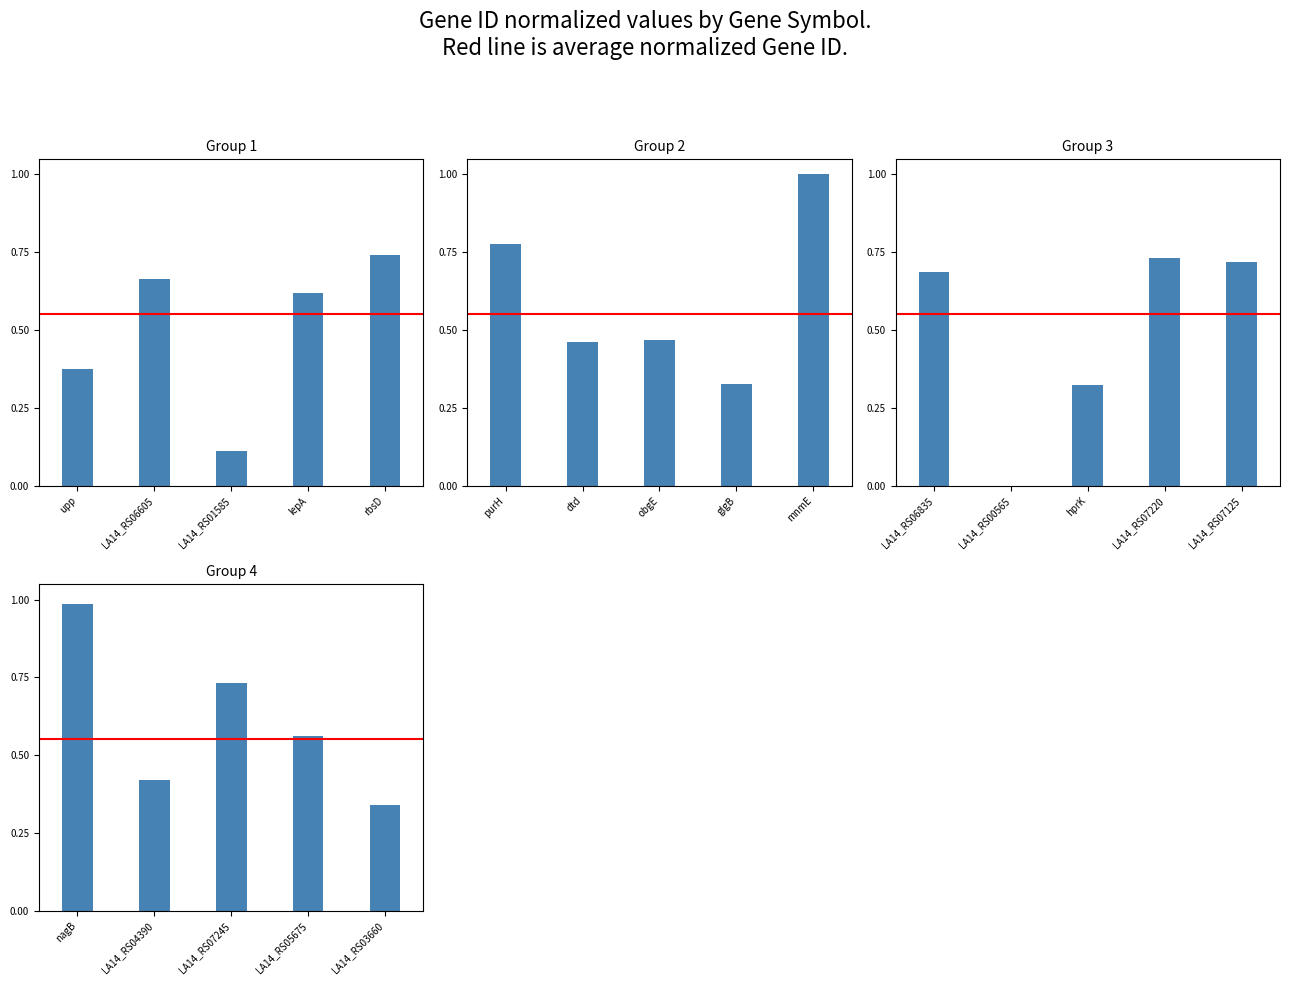

What is the greatest value displayed?

1.0